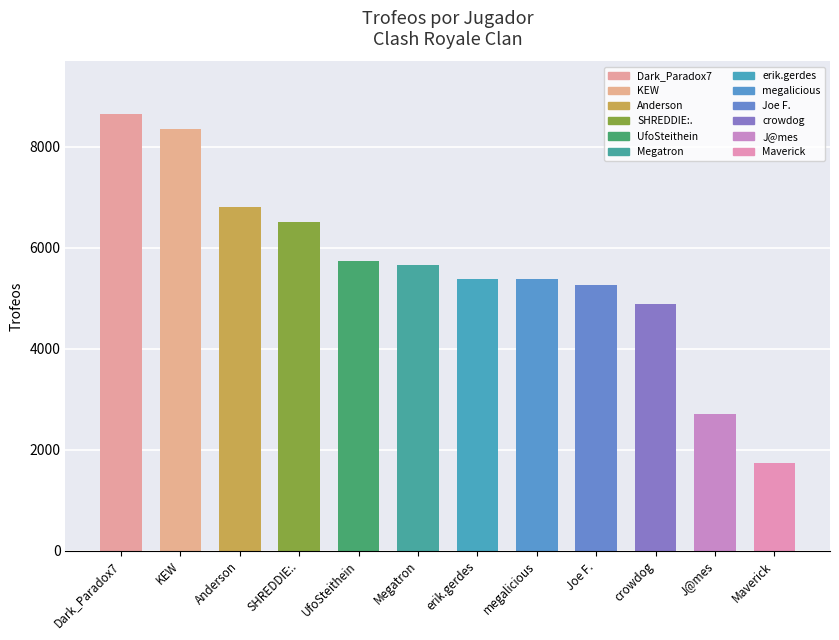

Where does the data first go above 5648?

Dark_Paradox7